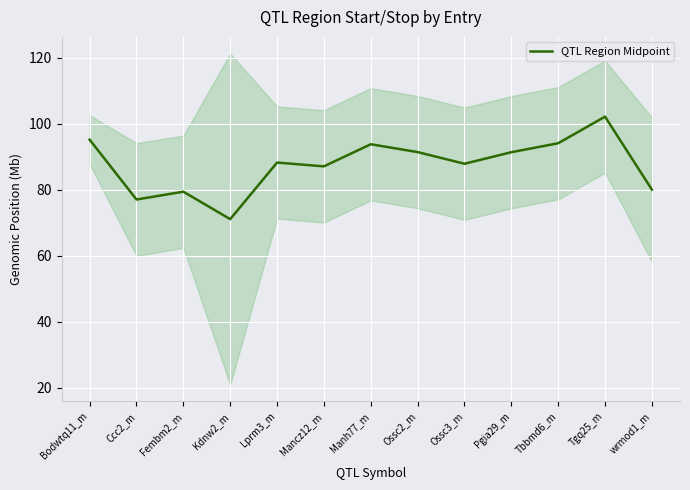

Which label corresponds to the smallest value in the chart?

Kdnw2_m